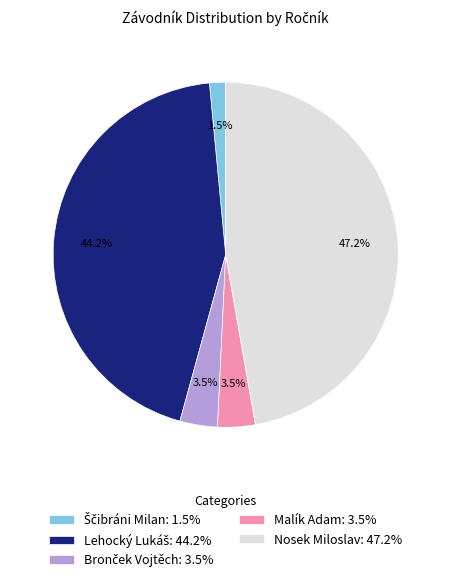

Does Malík Adam represent more than half of the total?

No